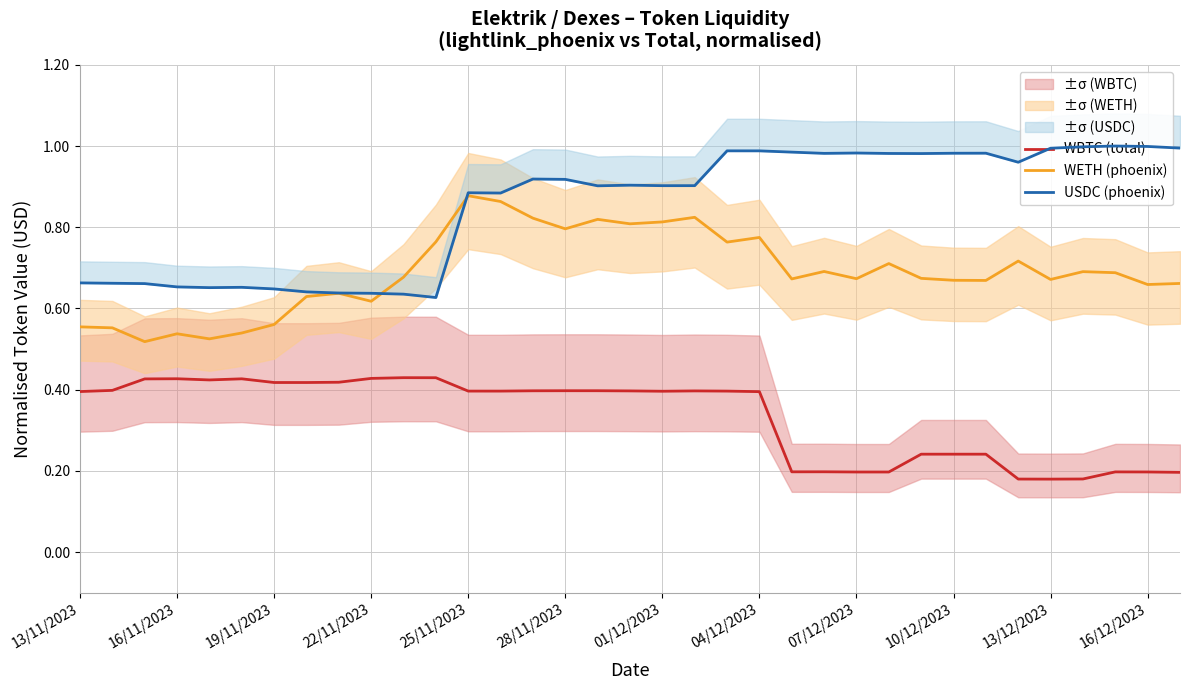

True or false: WBTC (total) has a value of 0.1 at 07/12/2023.

False